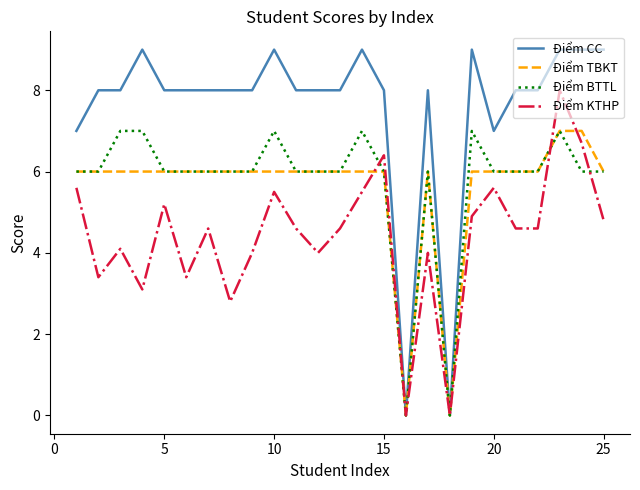

Which series has the largest total across all categories?

Điểm CC